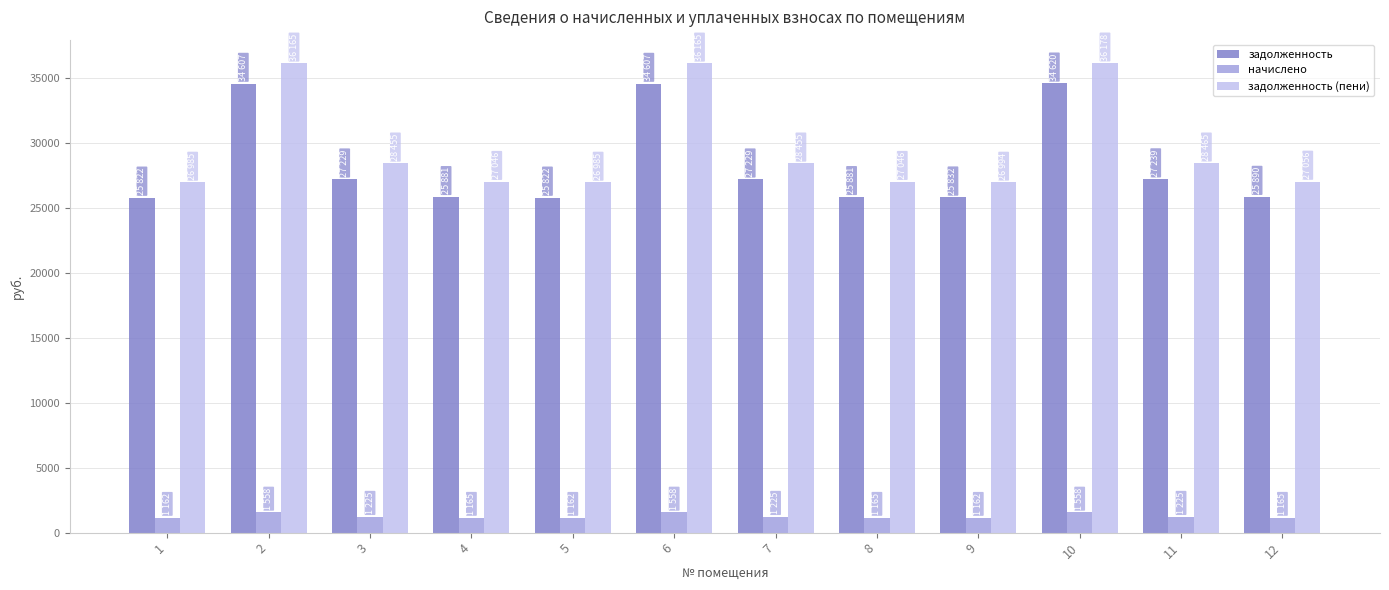

Are the bars horizontal?

No